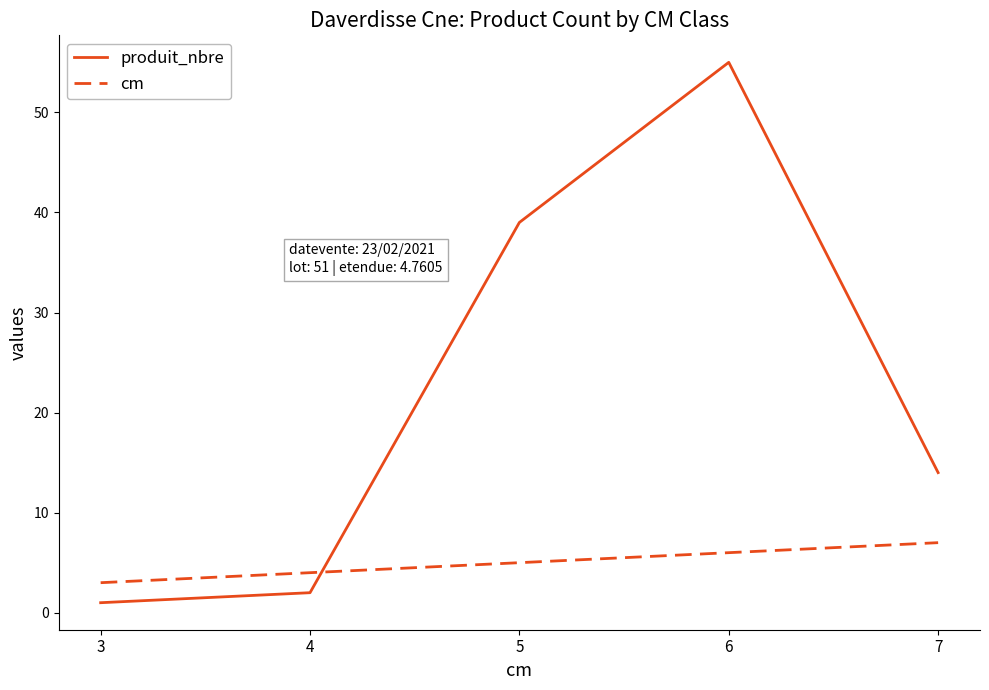

How many lines are shown in the chart?

2